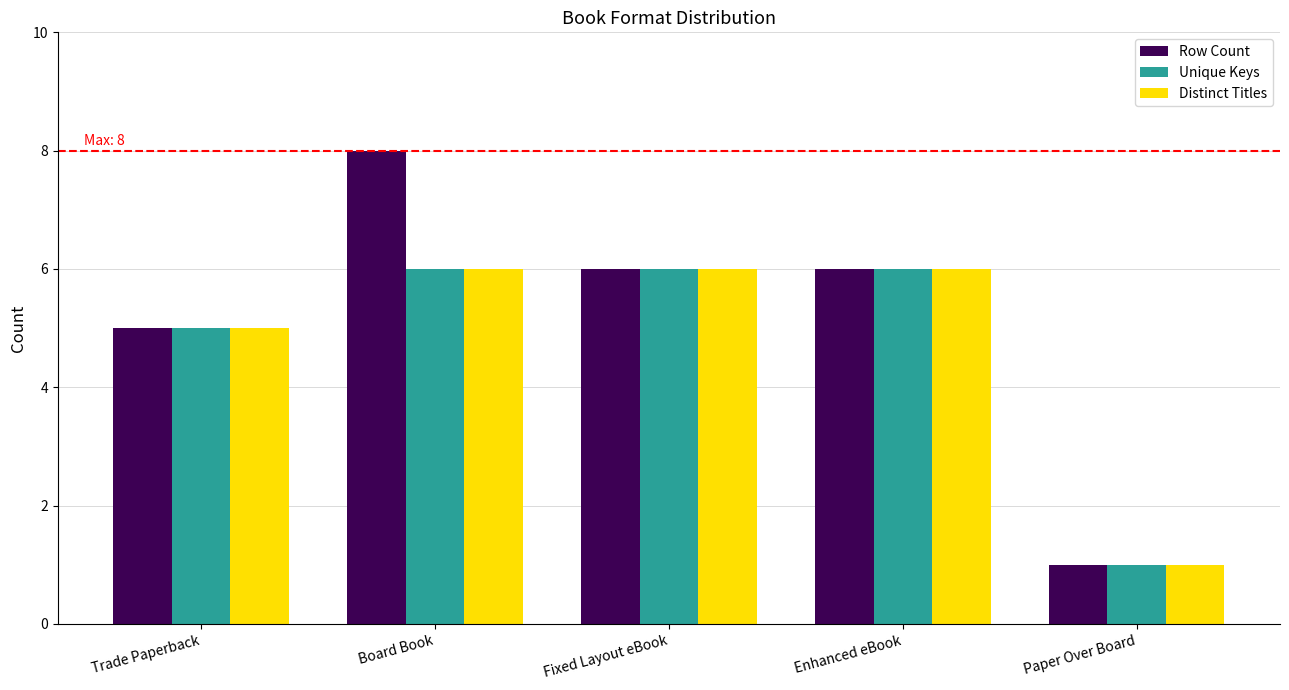

What is the average value of the Unique Keys series?

5